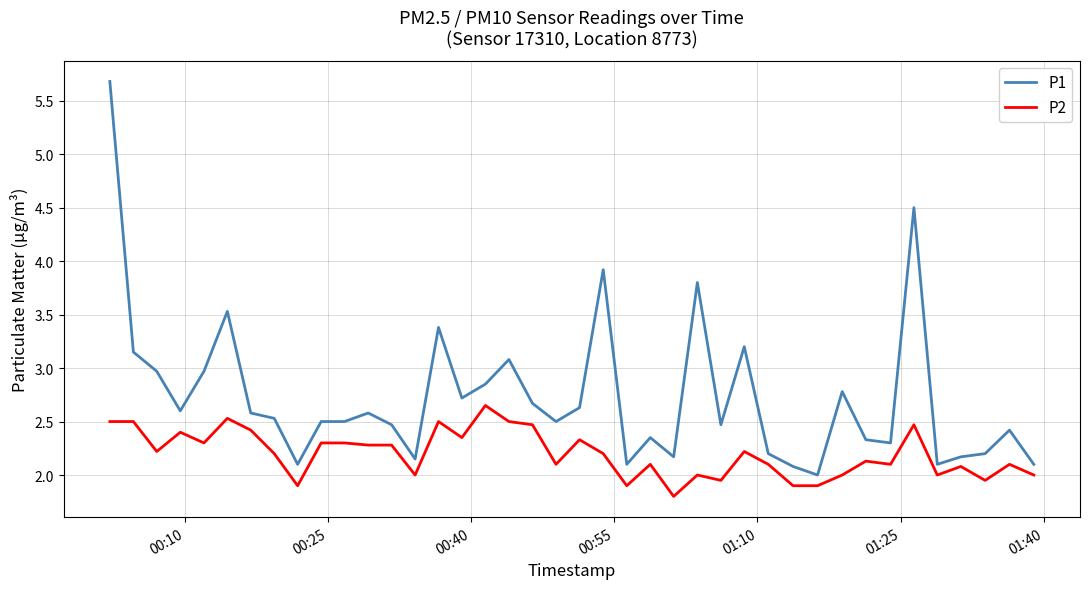

Which series has the largest total across all categories?

P1